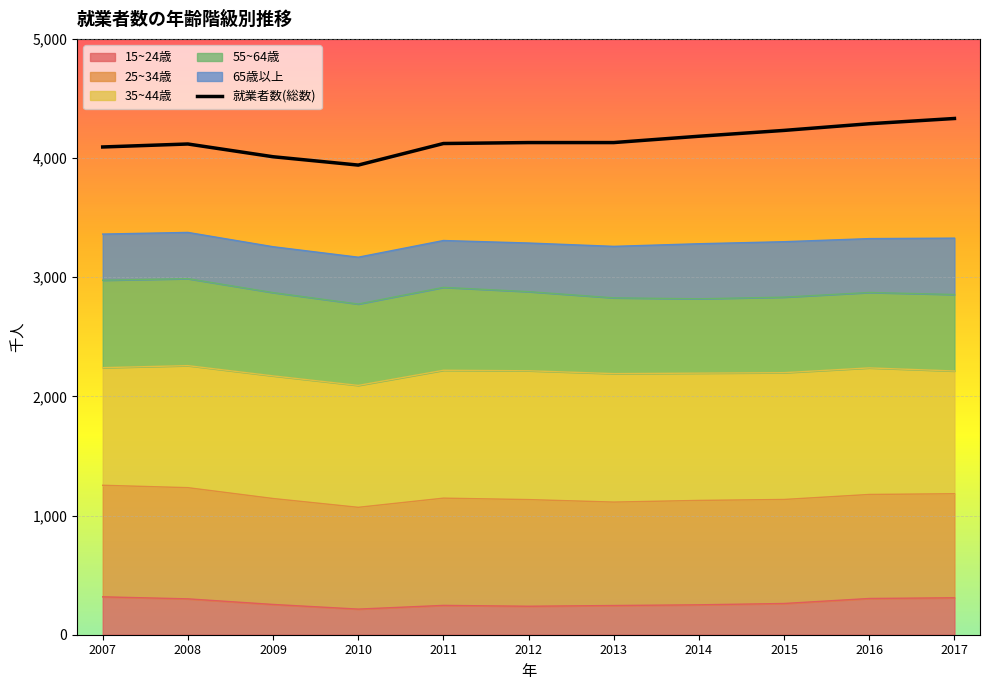

Reading left to right, list all the values displayed in this chart.

就業者数: 2007=4093	2008=4118	2009=4011	2010=3941	2011=4122	2012=4130	2013=4130	2014=4183	2015=4232	2016=4288	2017=4332
55~64歳: 2007=734	2008=730	2009=699	2010=683	2011=696	2012=664	2013=636	2014=624	2015=634	2016=633	2017=642
15~24歳: 2007=318	2008=301	2009=254	2010=215	2011=246	2012=239	2013=245	2014=251	2015=262	2016=304	2017=310
65歳以上: 2007=387	2008=388	2009=385	2010=393	2011=393	2012=408	2013=432	2014=462	2015=465	2016=452	2017=473
25~34歳: 2007=936	2008=933	2009=889	2010=854	2011=900	2012=895	2013=868	2014=876	2015=873	2016=873	2017=873
35~44歳: 2007=987	2008=1024	2009=1029	2010=1023	2011=1073	2012=1081	2013=1078	2014=1068	2015=1064	2016=1062	2017=1030